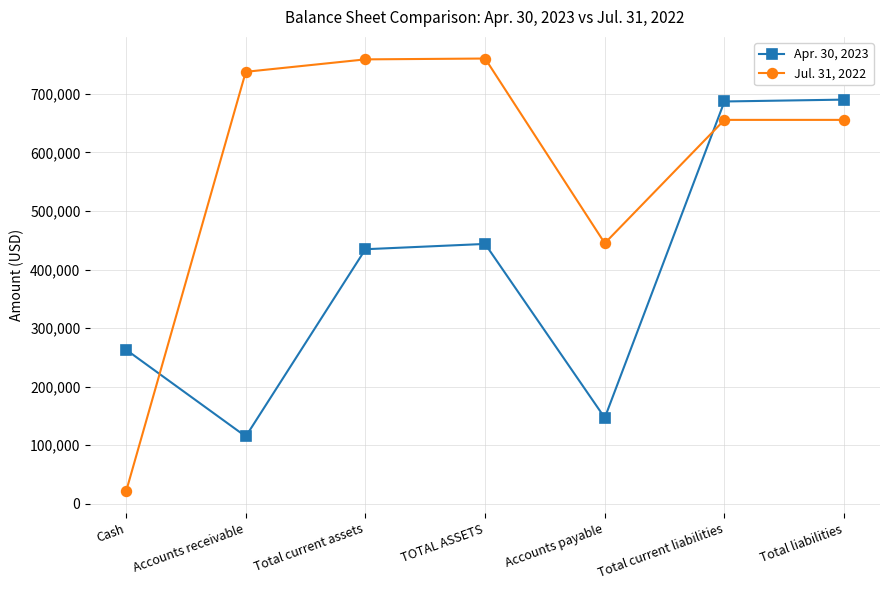

What are all the series names shown in the legend?

Apr. 30, 2023, Jul. 31, 2022